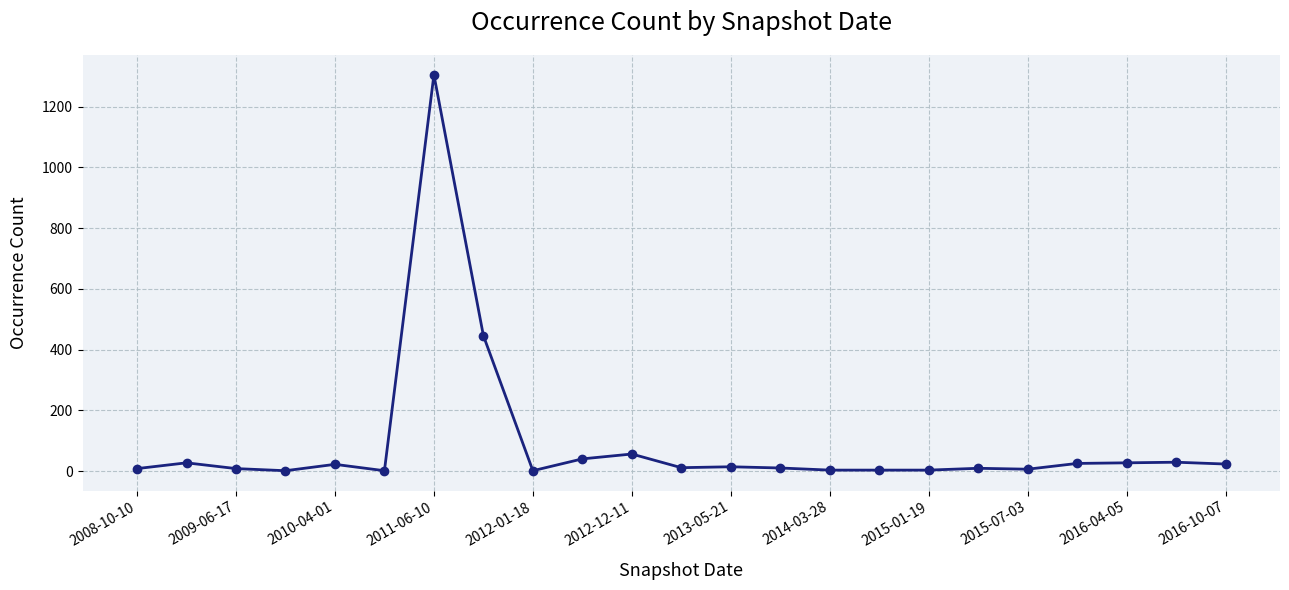

What is the value of the 10th point from the left?

40